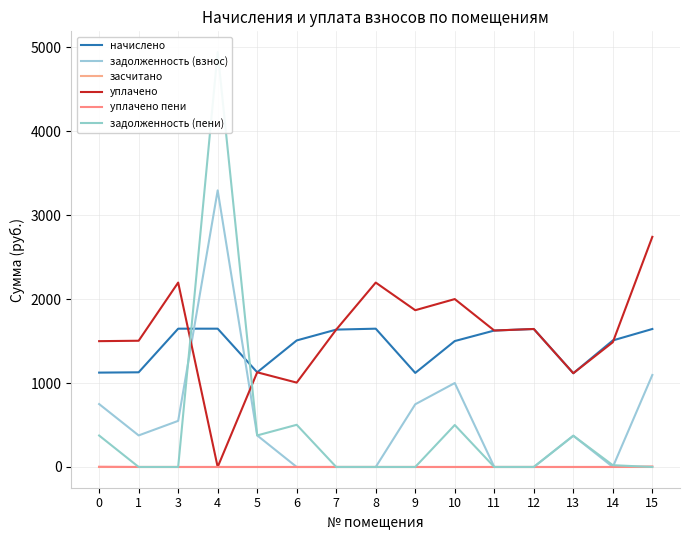

True or false: задолженность (взнос) has a value of 1588.4 at 10.

False